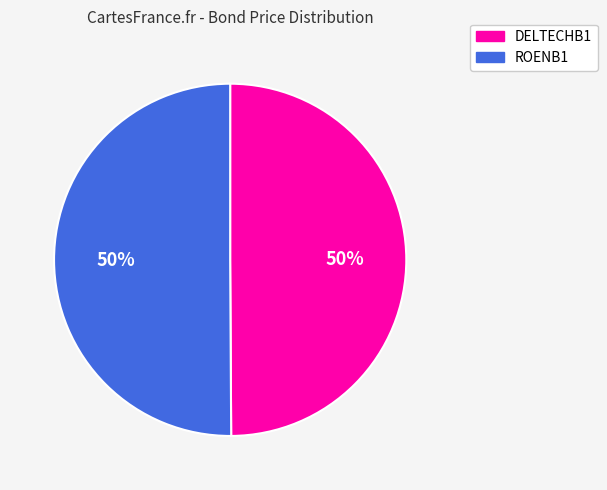

What is the ratio of the value at DELTECHB1 to the value at ROENB1?

1.0